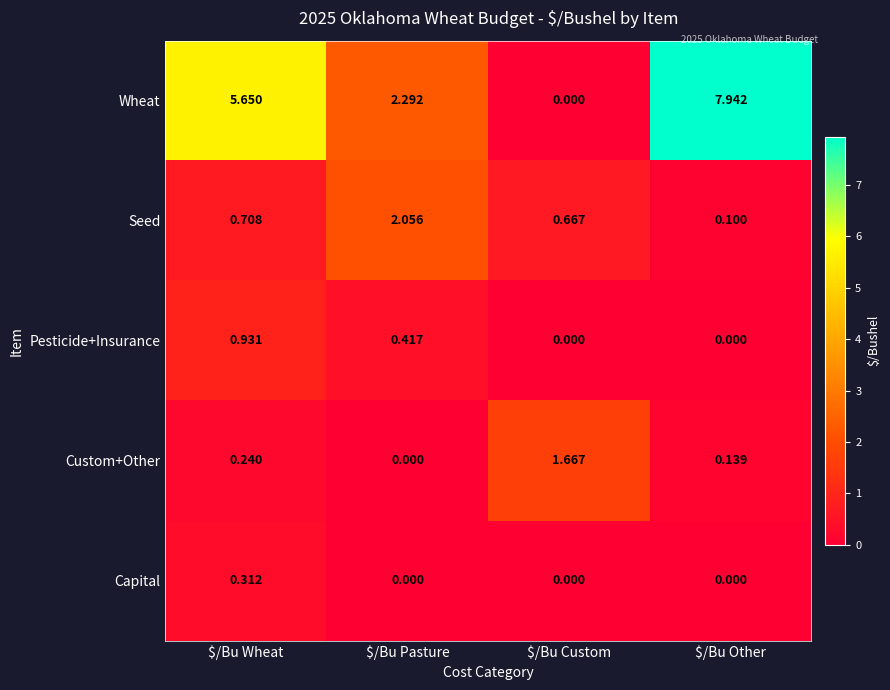

Which series has the largest range (max minus min)?

Wheat